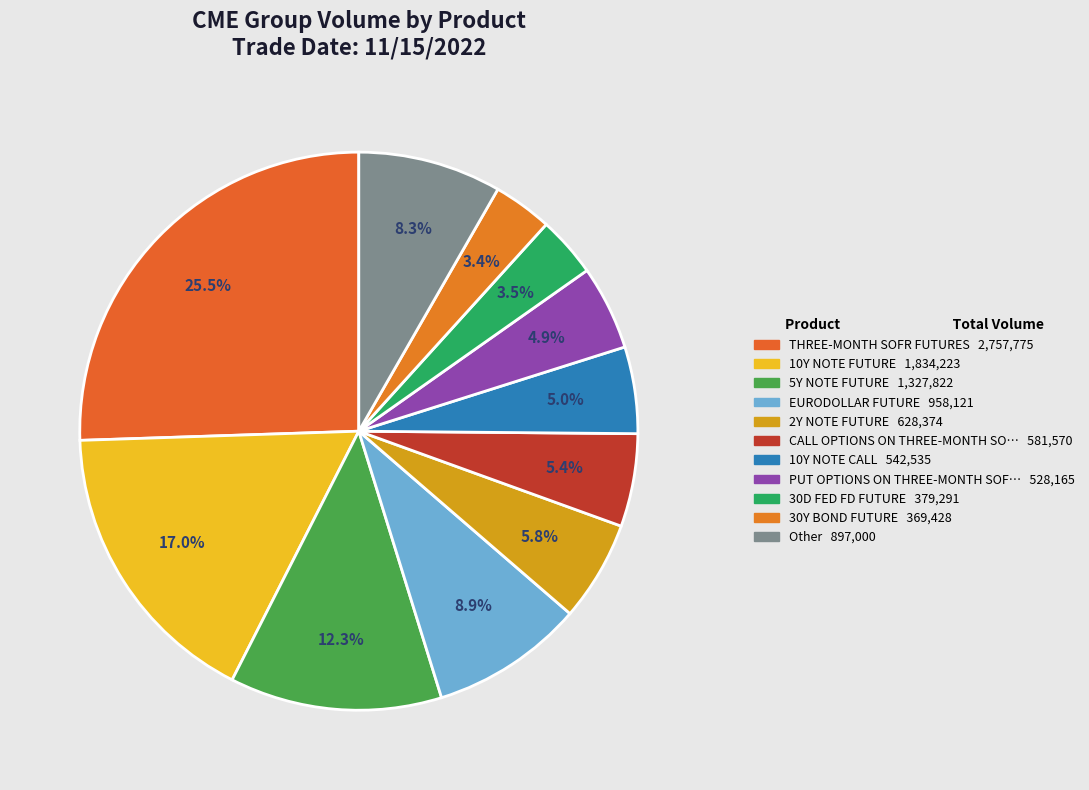

How many segments does this pie chart have?

11